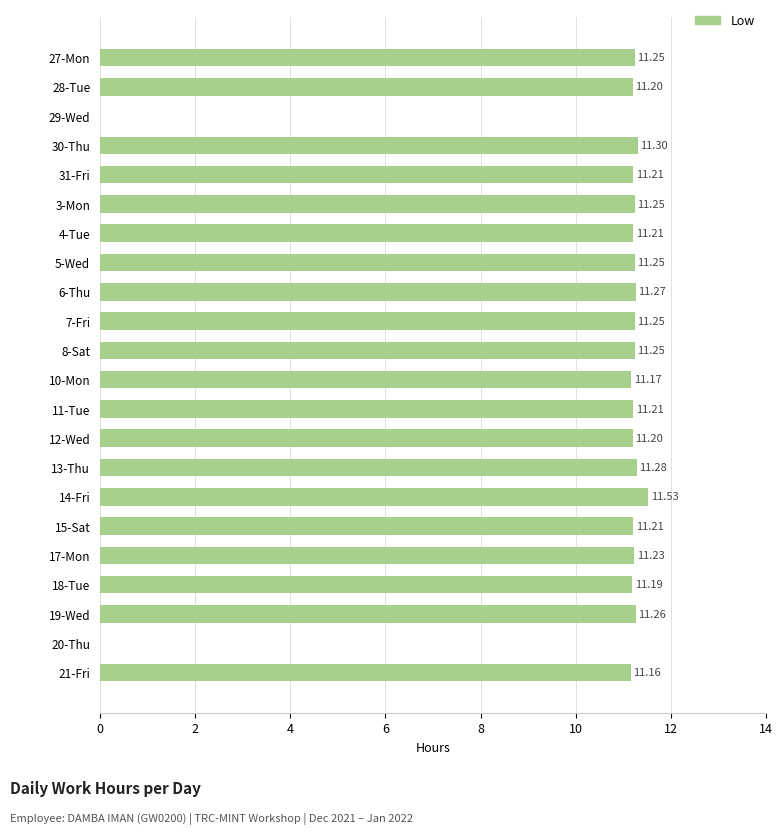

What is the sum of the values at 27-Mon and 15-Sat?

22.5